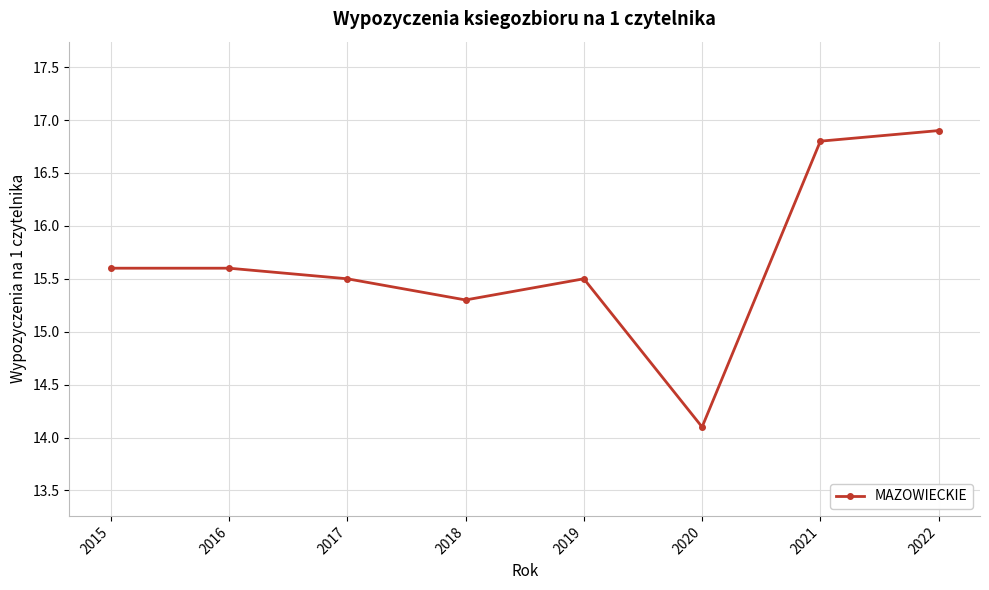

Where is the first local minimum?

2018